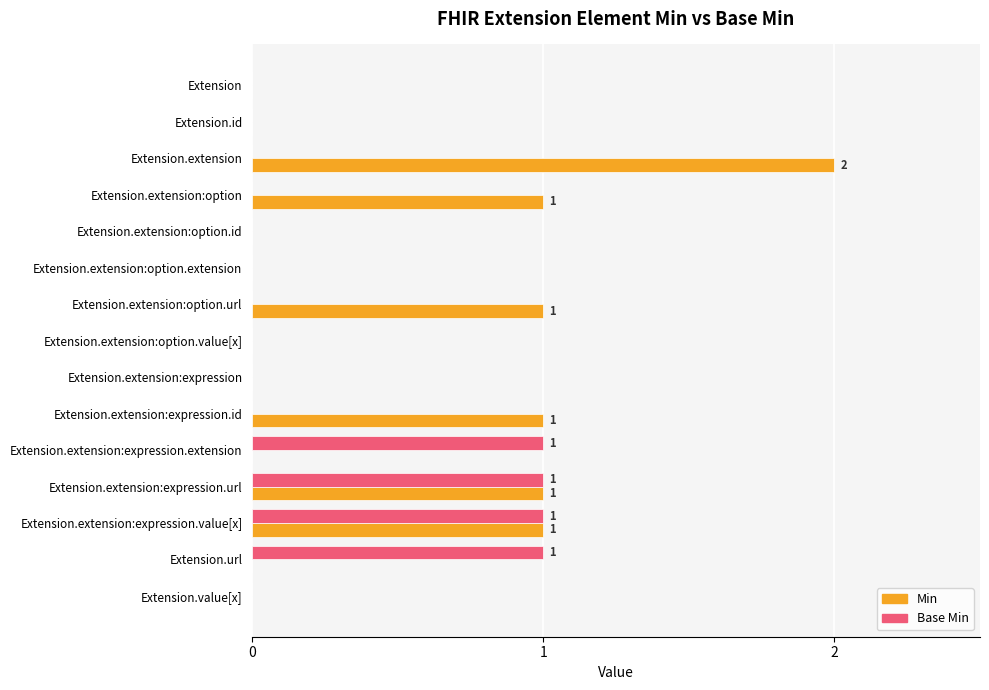

The Base Min series shows 0 at Extension.extension:expression. True or false?

True